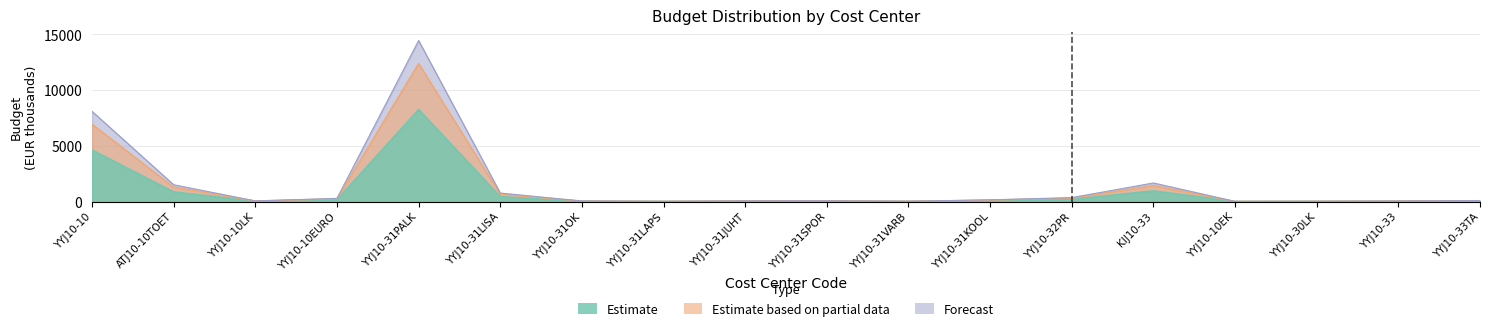

What are all the series names shown in the legend?

Estimate, Estimate based on partial data, Forecast